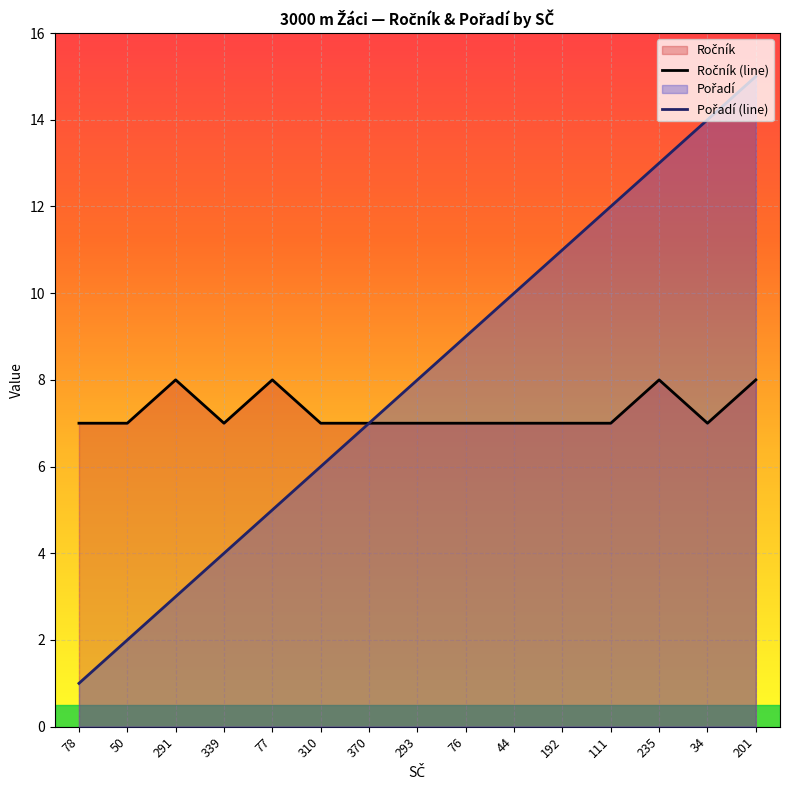

Between 78 and 291, which is larger?

291